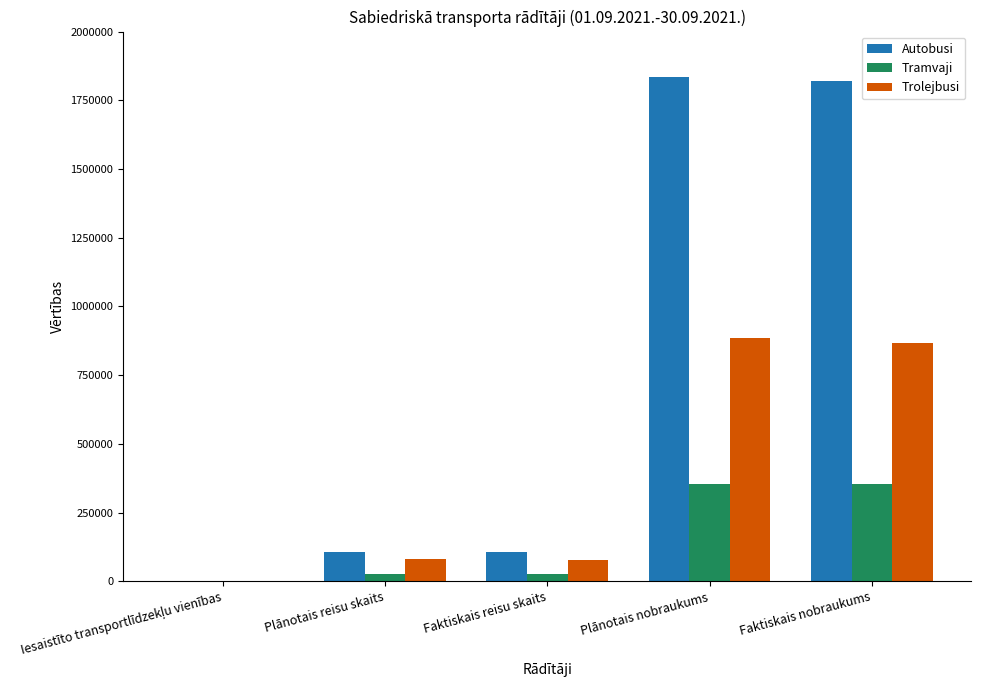

What value does the Autobusi series have at Plānotais nobraukums?

1833000